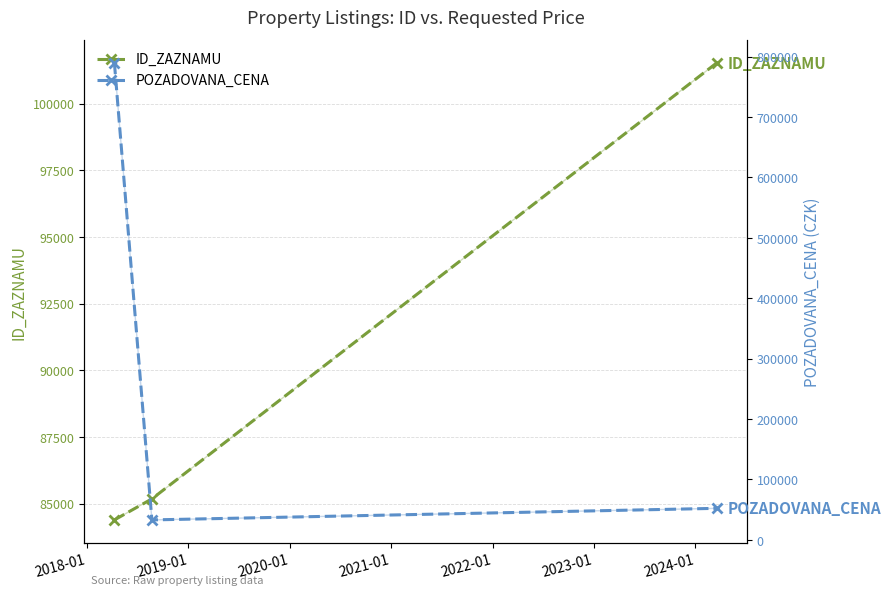

What is the maximum value for ID_ZAZNAMU?

101532